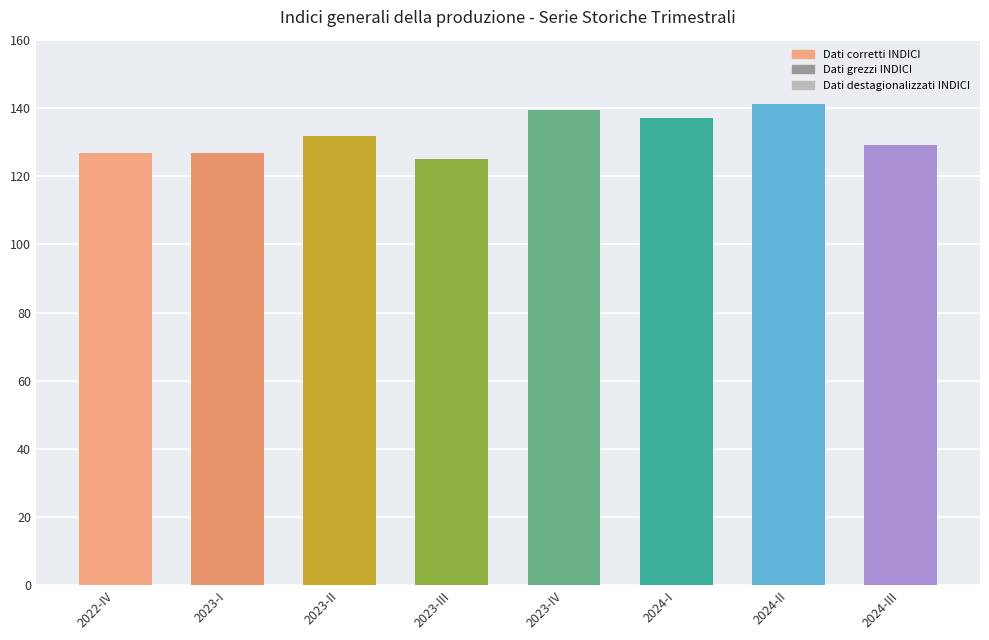

How many series are shown in this chart?

2